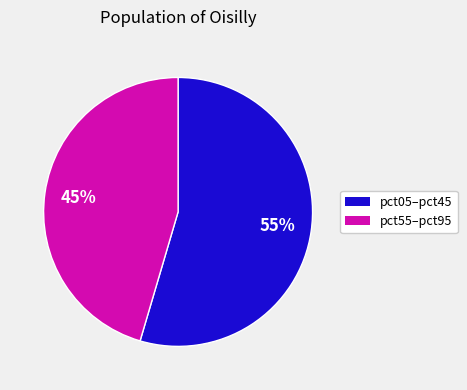

Is there any slice that represents more than half of the pie?

Yes